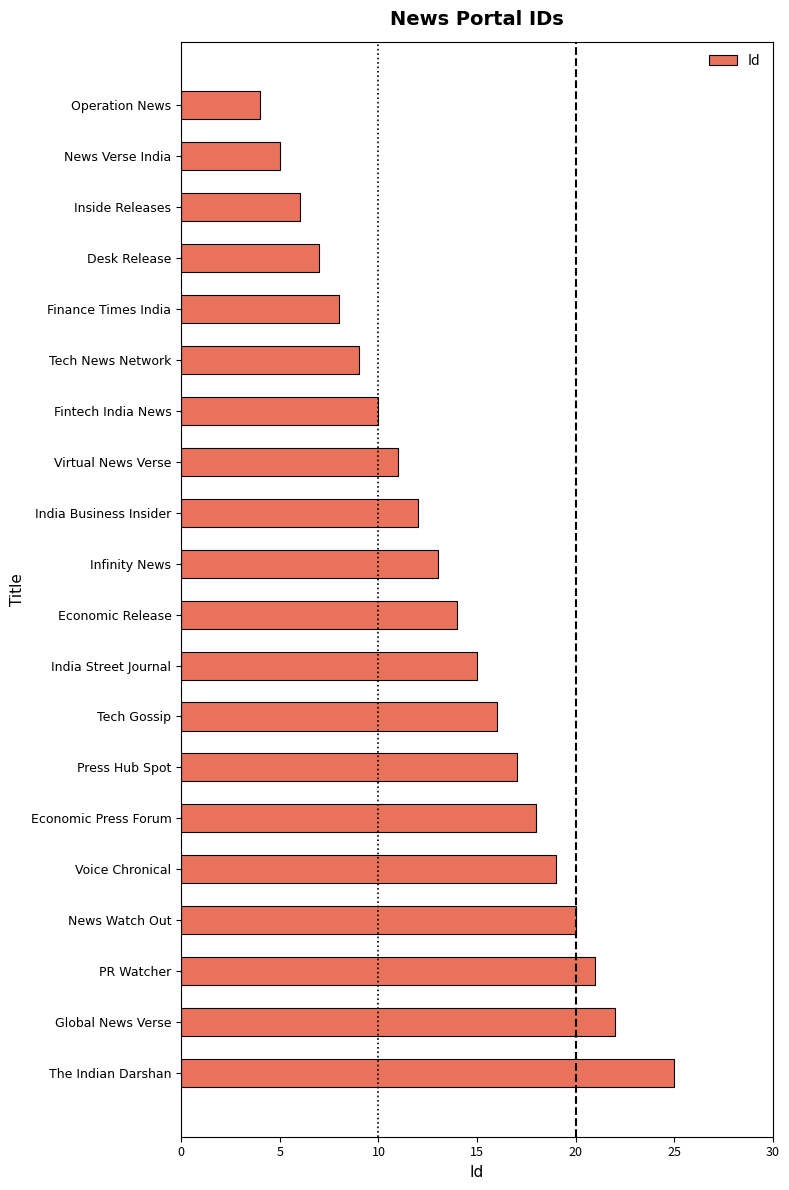

True or false: the data shows 34 at Voice Chronical.

False